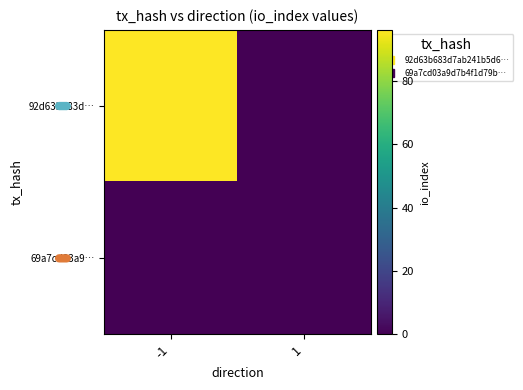

Between -1 and 1, which is larger?

-1